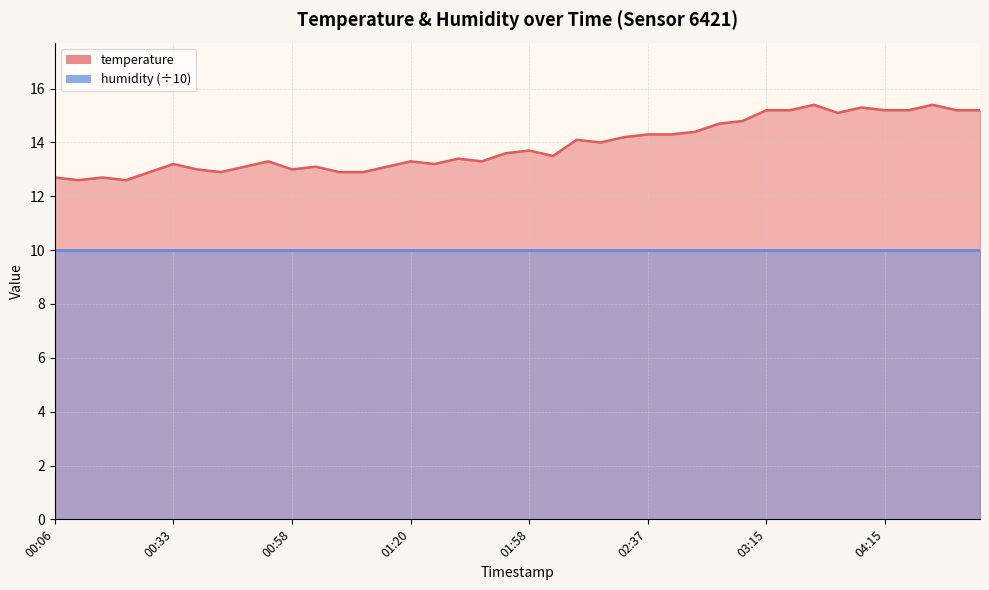

What is the difference between the values at 00:13 and 04:00?

2.6